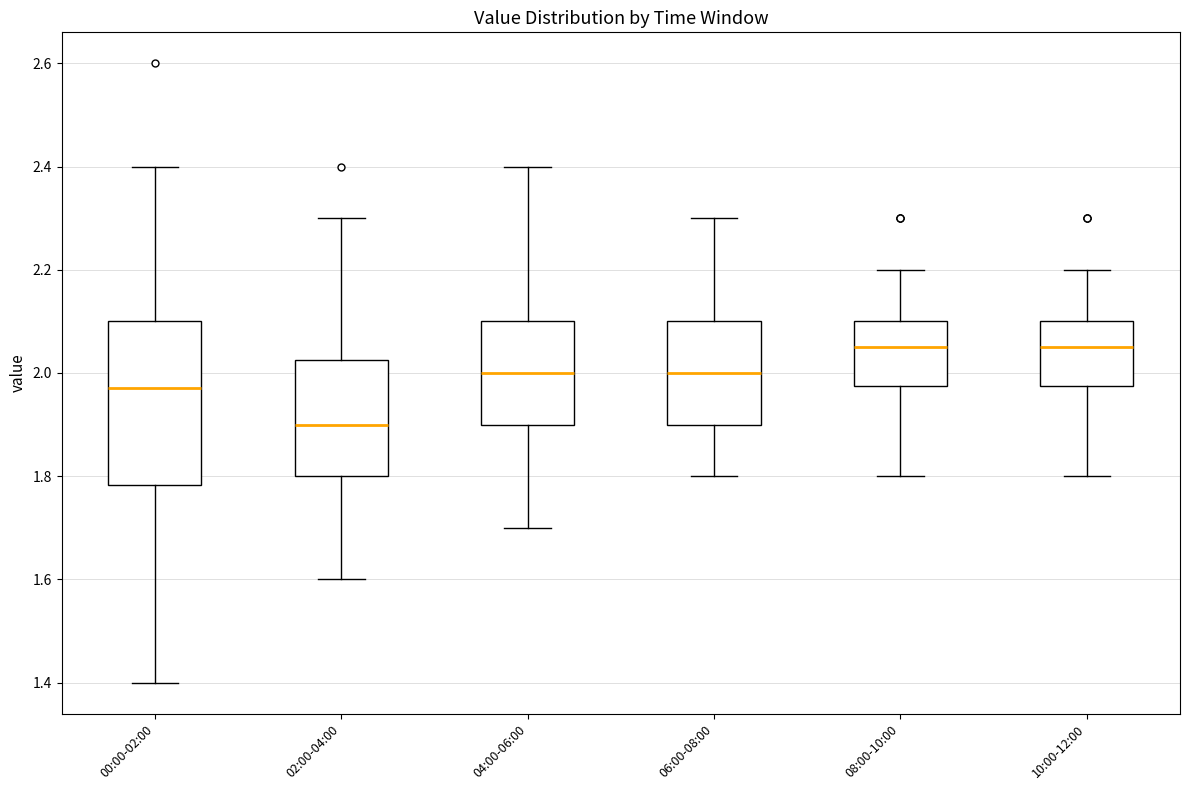

Which box's median line is the lowest?

02:00-04:00